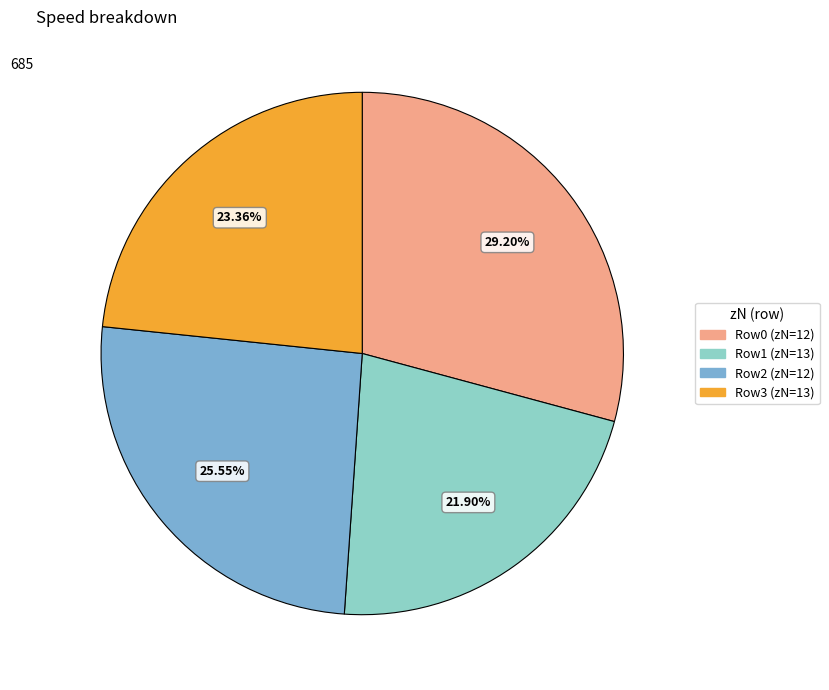

Is Row1 (zN=13) the majority of the pie?

No